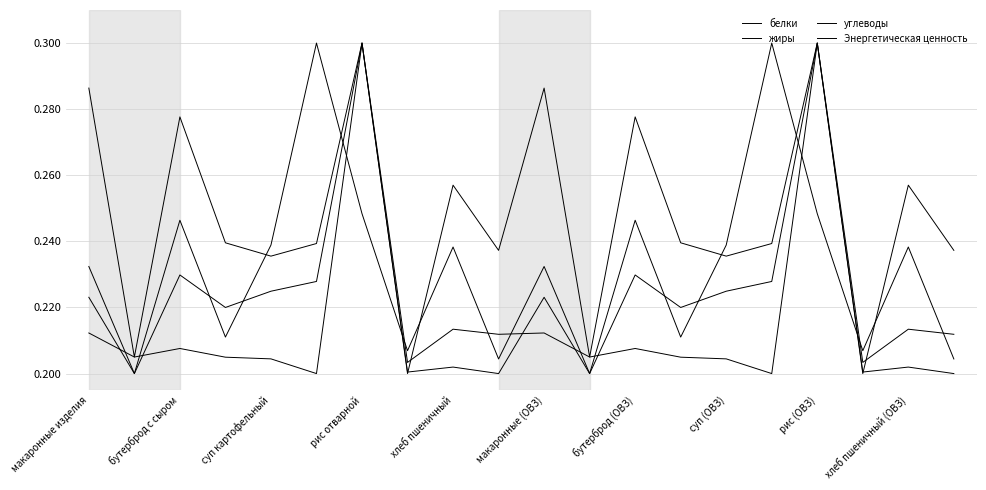

Rank the categories by углеводы value from lowest to highest.

макаронные (ОВЗ), 15, суп (ОВЗ), 17, хлеб пшеничный, 14, рис отварной, 13, бутерброд с сыром, 11, суп картофельный, 12, хлеб пшеничный (ОВЗ), 19, макаронные изделия, 10, рис (ОВЗ), 18, бутерброд (ОВЗ), 16